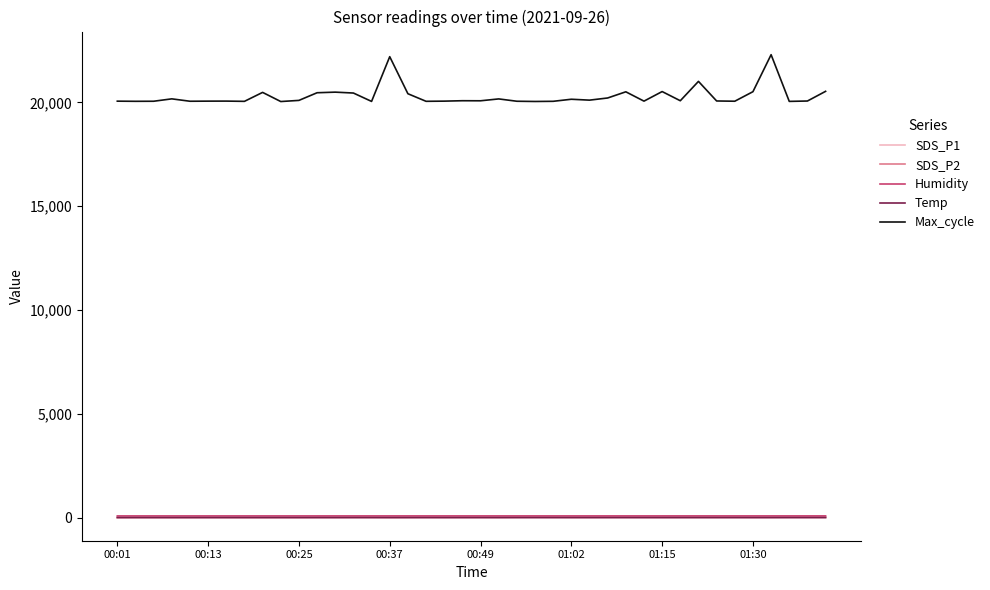

What is the maximum value for Max_cycle?

22292.0